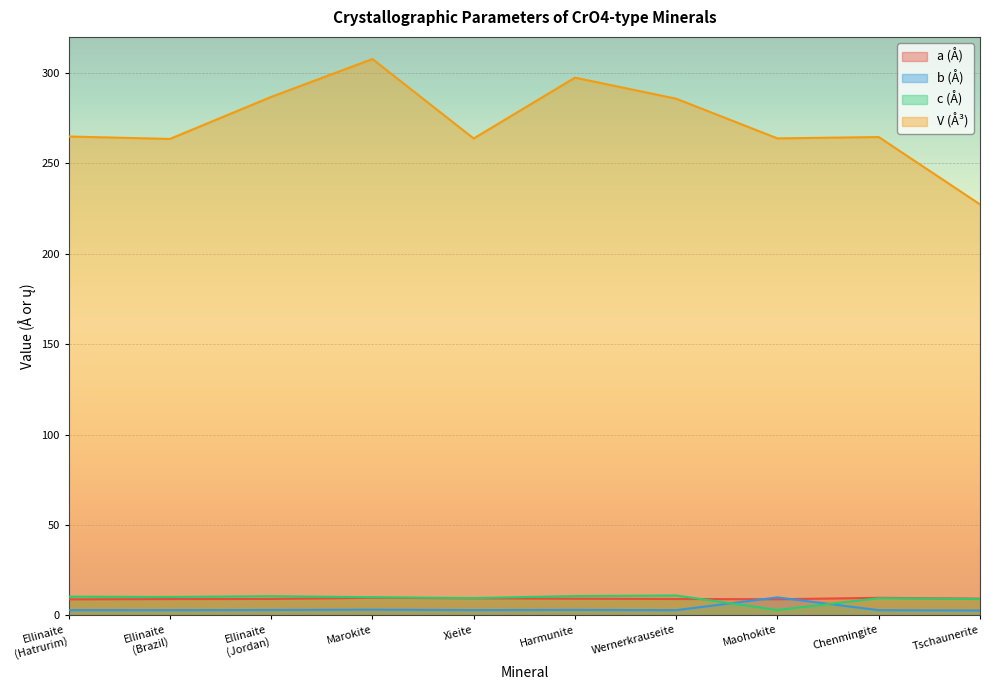

Which has a higher value, Xieite or Ellinaite
(Hatrurim)?

Xieite